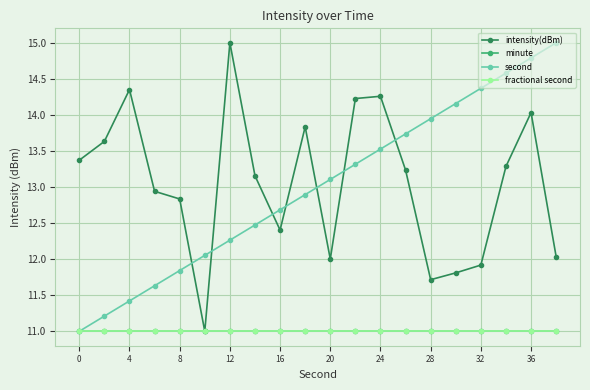

What is the minimum value for second?

11.0